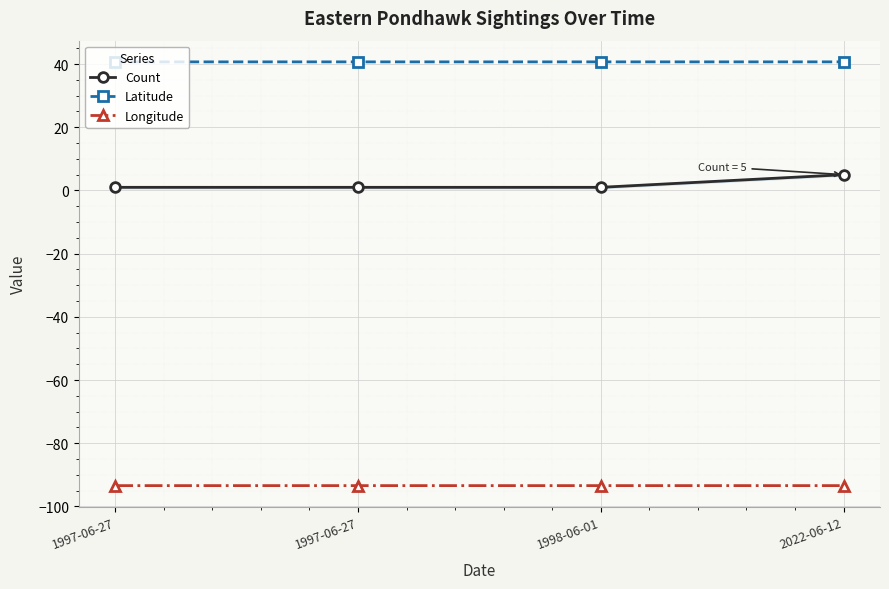

What is the label of the 2nd point from the right?

1998-06-01